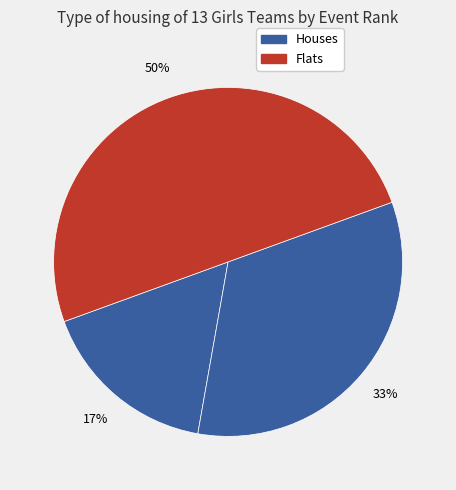

How many segments does this pie chart have?

3